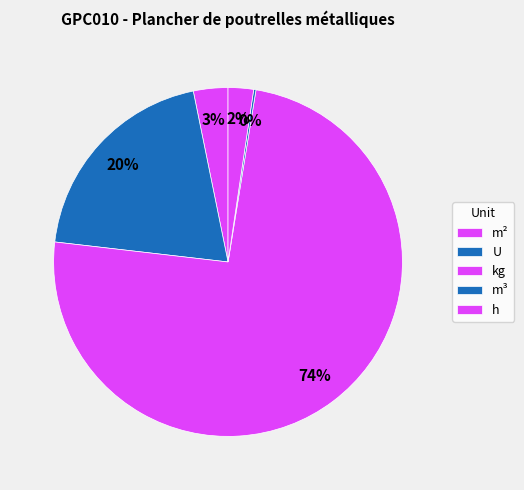

Is there a majority slice in this chart?

Yes